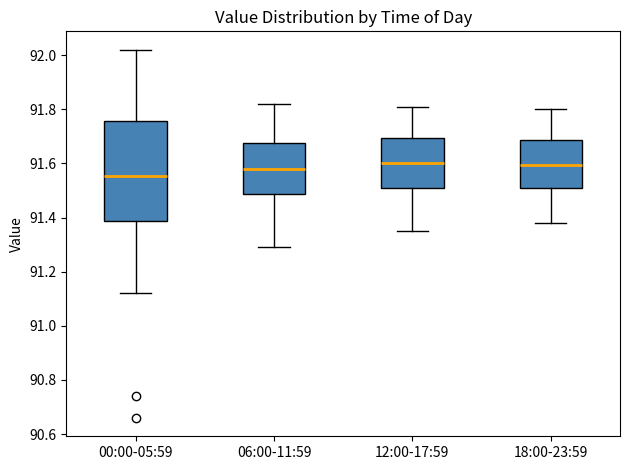

Which box's median line is the lowest?

00:00-05:59